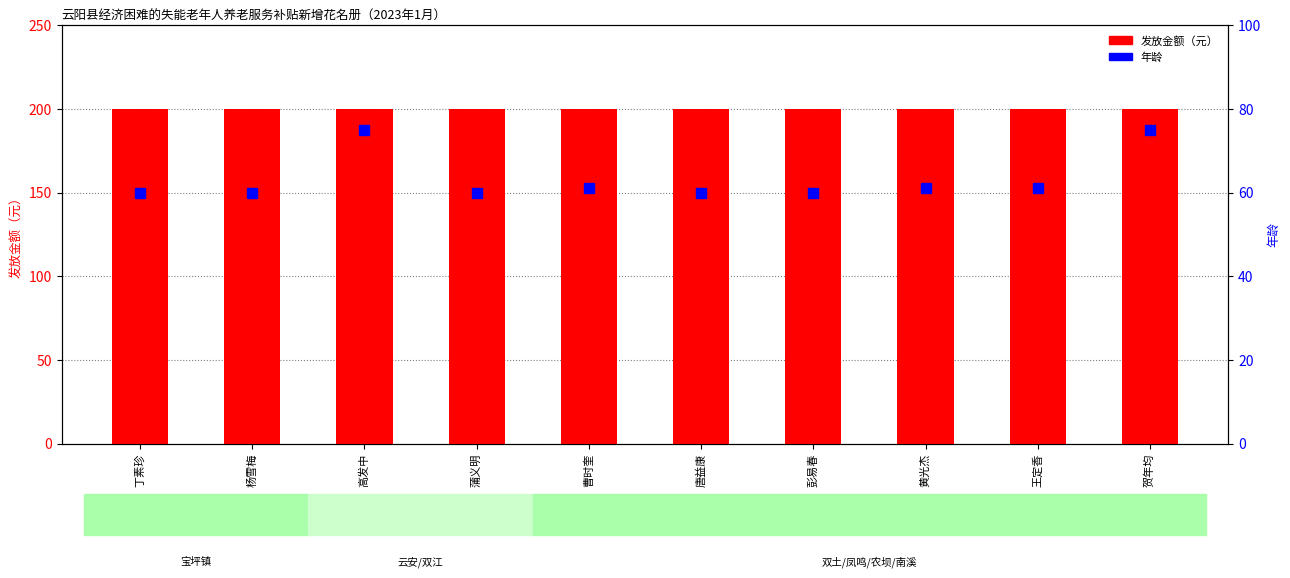

What are all the series names shown in the legend?

发放金额（元）, 年龄